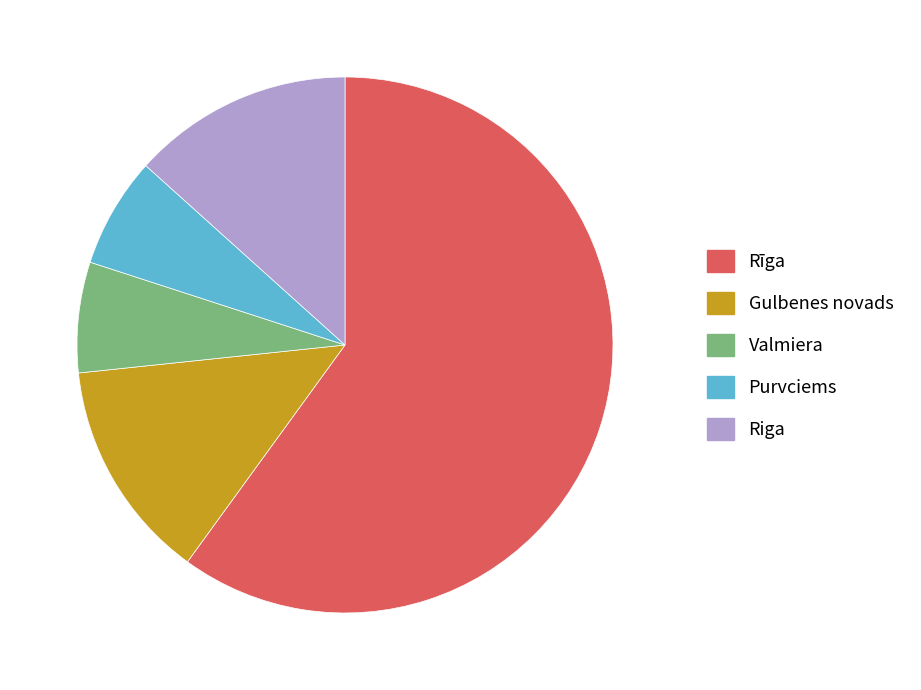

Does Riga represent more than half of the total?

No